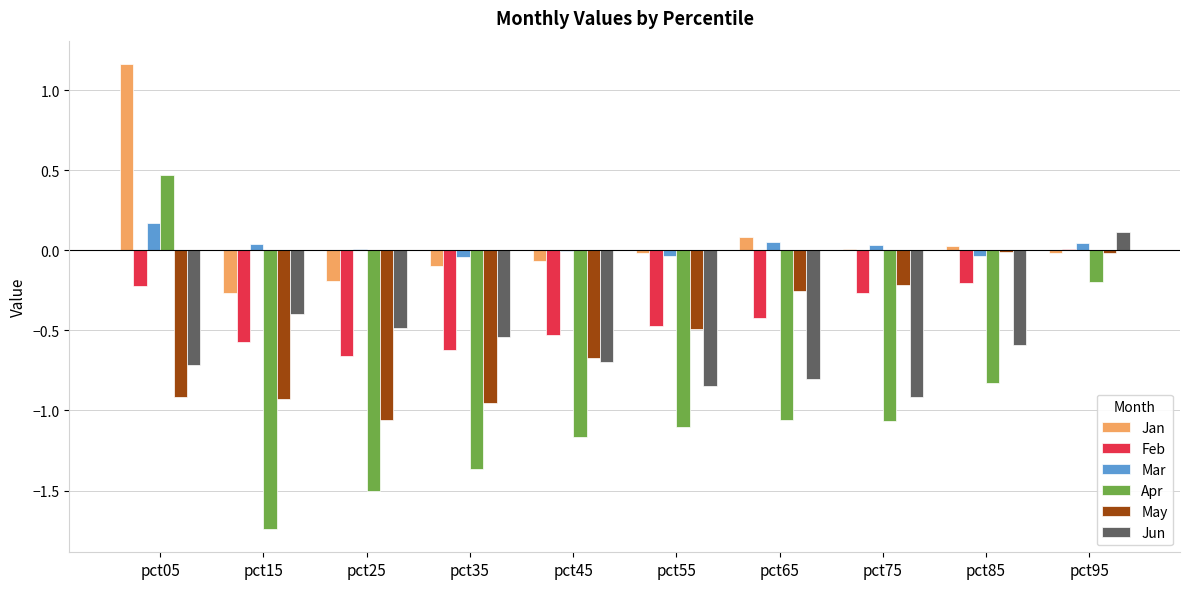

What is the difference between the May values at pct05 and pct75?

0.7